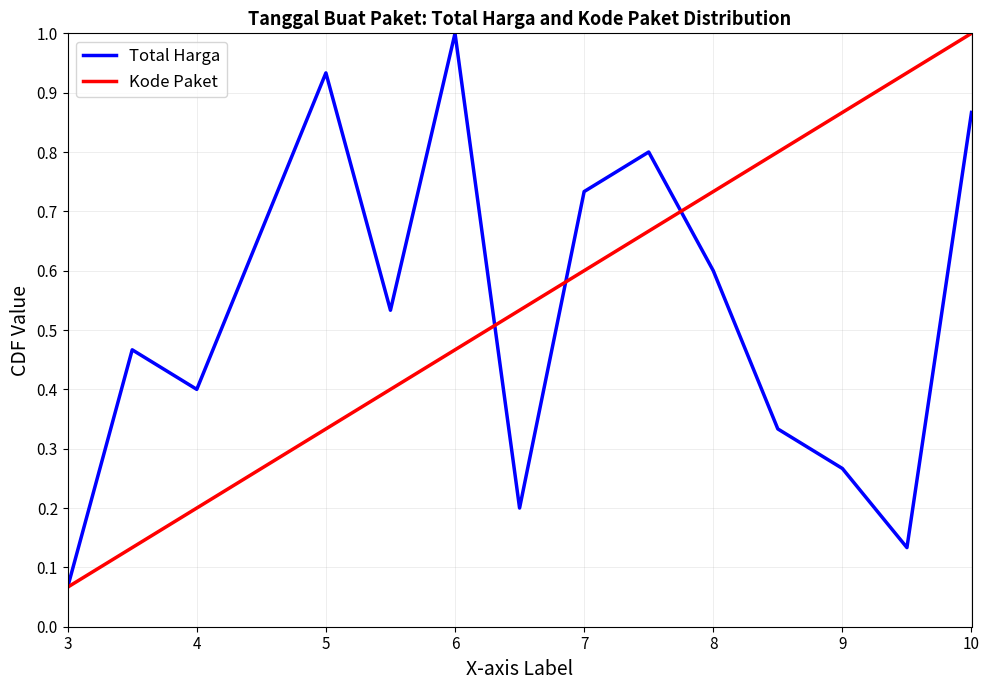

What is the highest value of the Kode Paket series?

1.0